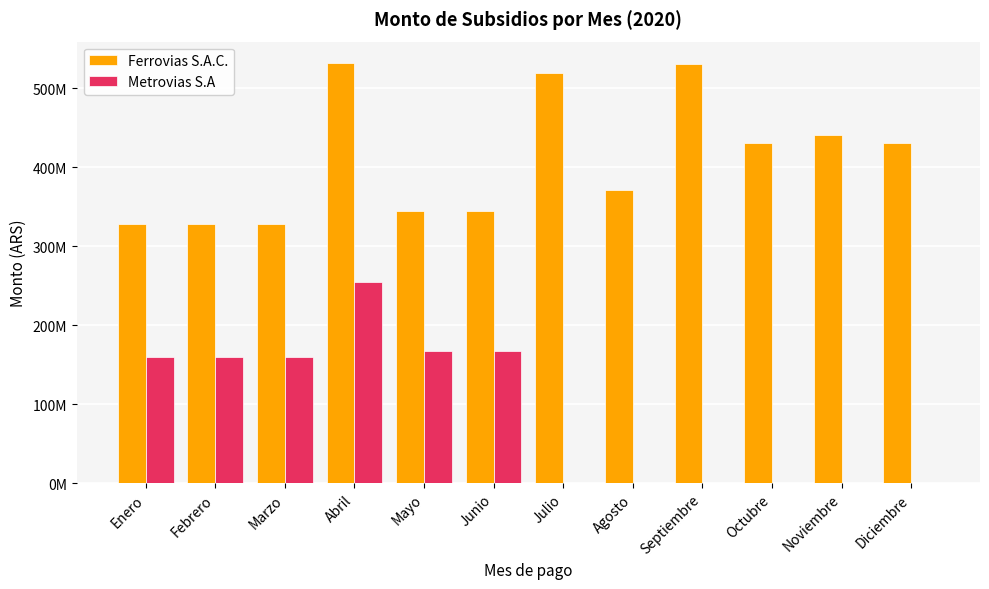

What are all the series names shown in the legend?

Ferrovias S.A.C., Metrovias S.A